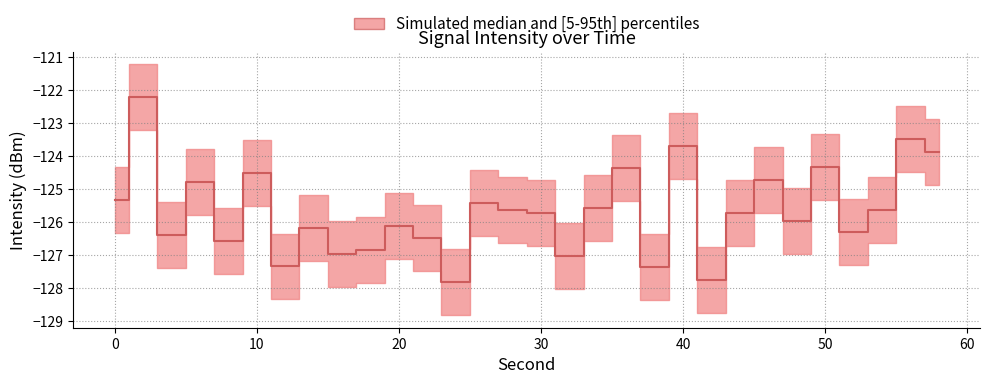

Reading left to right, what are all the values shown in this chart?

intensity_upper: 0=-124.3	2=-121.2	4=-125.4	6=-123.8	8=-125.6	10=-123.5	12=-126.3	14=-125.2	16=-126.0	18=-125.9	20=-125.1	22=-125.5	24=-126.8	26=-124.4	28=-124.6	30=-124.7	32=-126.0	34=-124.6	36=-123.4	38=-126.4	40=-122.7	42=-126.8	44=-124.7	46=-123.7	48=-125.0	50=-123.3	52=-125.3	54=-124.6	56=-122.5	58=-122.9
intensity_lower: 0=-126.3	2=-123.2	4=-127.4	6=-125.8	8=-127.6	10=-125.5	12=-128.3	14=-127.2	16=-128.0	18=-127.9	20=-127.1	22=-127.5	24=-128.8	26=-126.4	28=-126.6	30=-126.7	32=-128.0	34=-126.6	36=-125.4	38=-128.4	40=-124.7	42=-128.8	44=-126.7	46=-125.7	48=-127.0	50=-125.3	52=-127.3	54=-126.6	56=-124.5	58=-124.9
intensity_median: 0=-125.3	2=-122.2	4=-126.4	6=-124.8	8=-126.6	10=-124.5	12=-127.3	14=-126.2	16=-127.0	18=-126.9	20=-126.1	22=-126.5	24=-127.8	26=-125.4	28=-125.6	30=-125.7	32=-127.0	34=-125.6	36=-124.4	38=-127.4	40=-123.7	42=-127.8	44=-125.7	46=-124.7	48=-126.0	50=-124.3	52=-126.3	54=-125.6	56=-123.5	58=-123.9